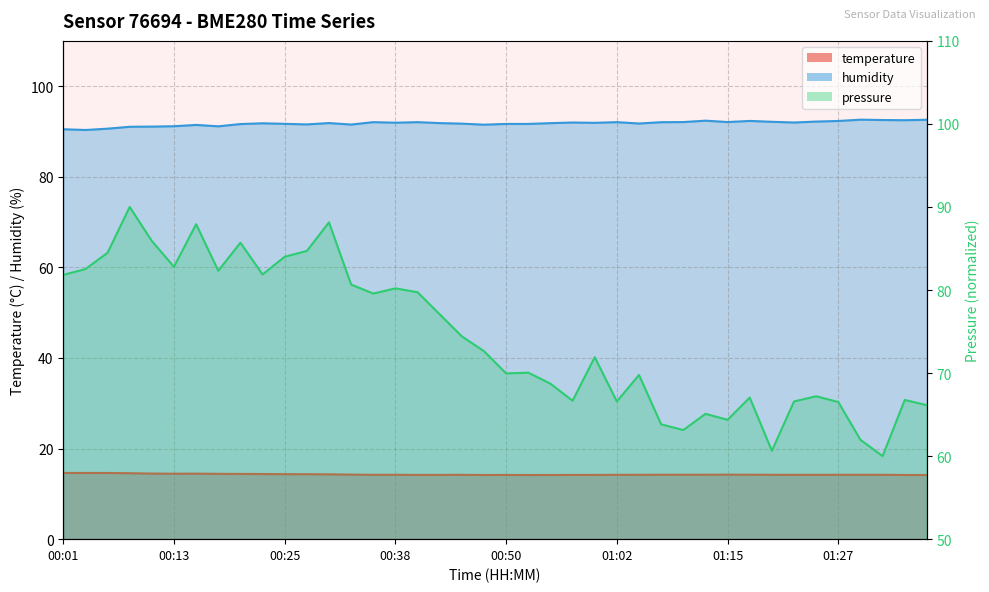

At which label is humidity closest to 91?

00:08